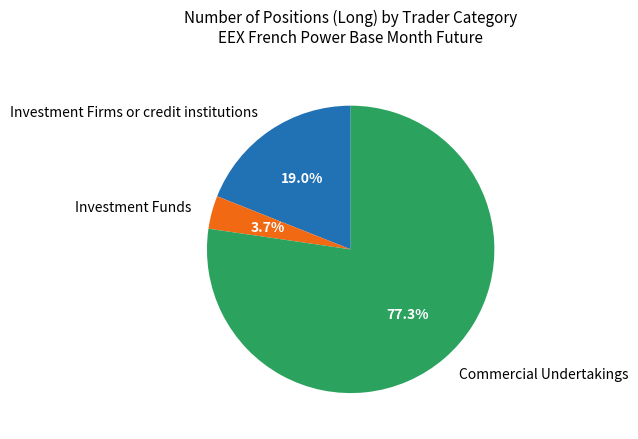

What percentage is the Investment Firms or credit institutions slice, to the nearest percent?

19%